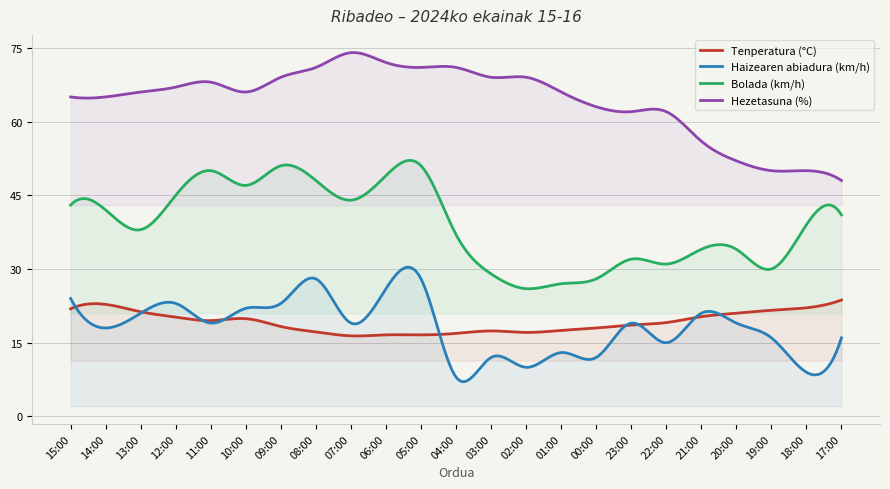

What is the difference between the Bolada (km/h) values at 07:00 and 01:00?

17.0